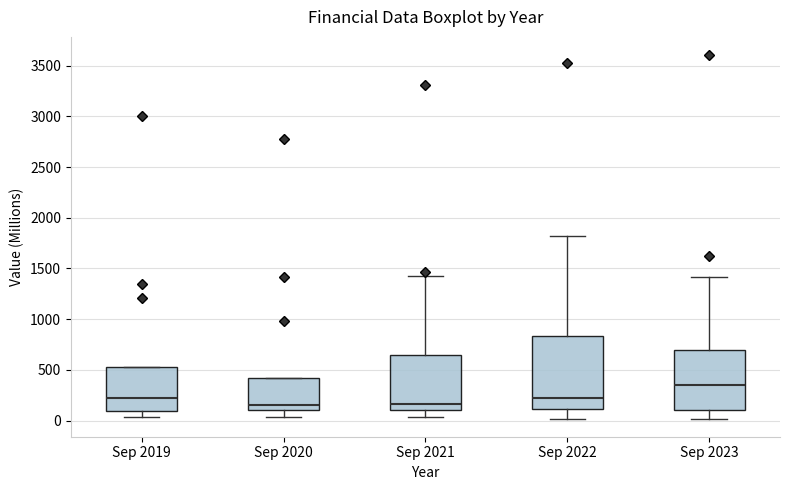

Reading left to right, transcribe this box plot: for each box, give where its median line is, the range the box spans, and where its two whiskers end, as read against the y-axis. The values are not printed on the chart, so give them approximately, as read against the axis.

Sep 2019: median 200, box 100 to 550, whiskers 50 to 550
Sep 2020: median 150, box 100 to 400, whiskers 50 to 400
Sep 2021: median 150, box 100 to 650, whiskers 50 to 1450
Sep 2022: median 200, box 100 to 850, whiskers 0 to 1800
Sep 2023: median 350, box 100 to 700, whiskers 0 to 1400